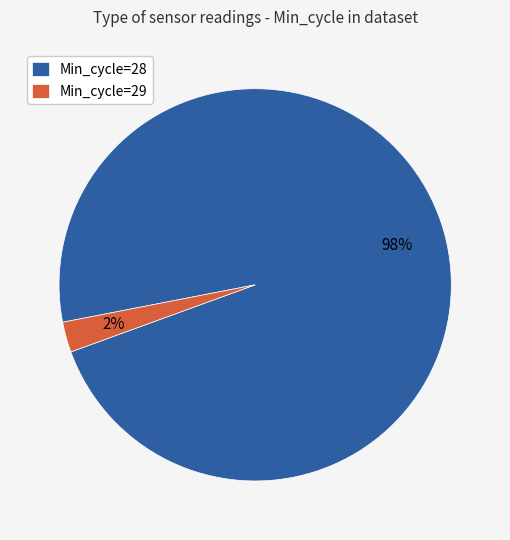

What percentage is the Min_cycle=29 slice, to the nearest percent?

2%